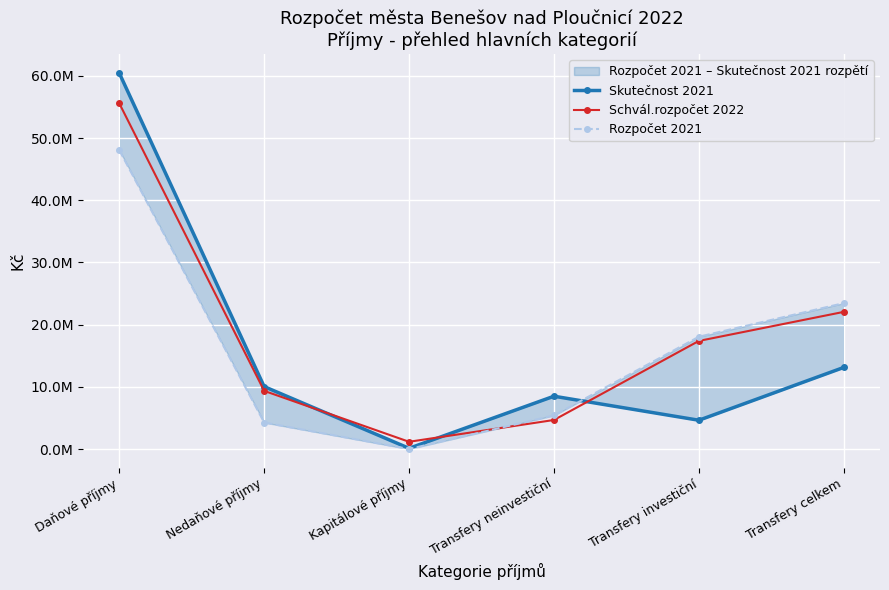

The value of Rozpočet 2021 at Transfery investiční is 18051520.0. True or false?

True